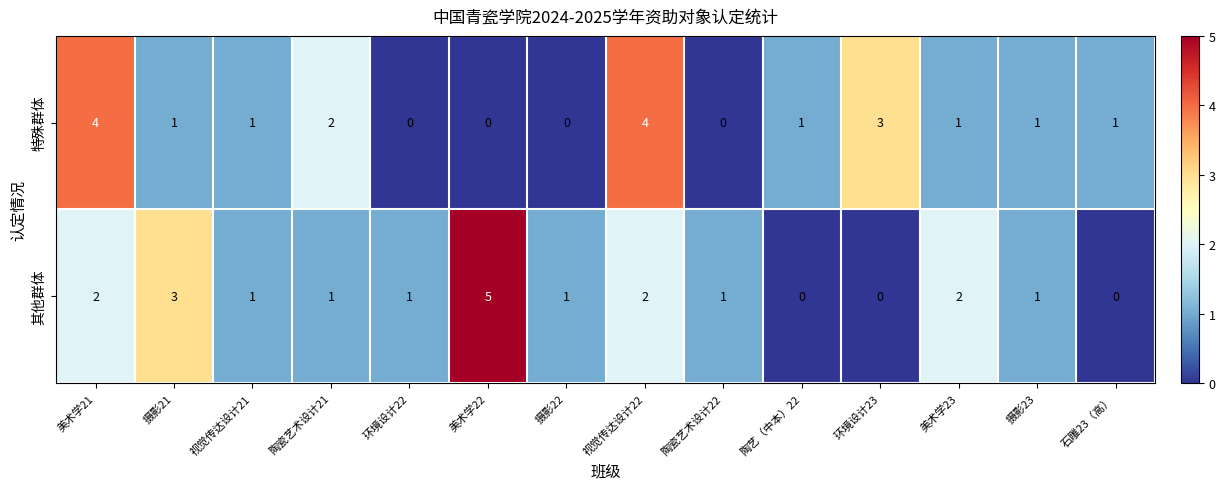

What is the difference between the maximum and minimum values in the 特殊群体 series?

4